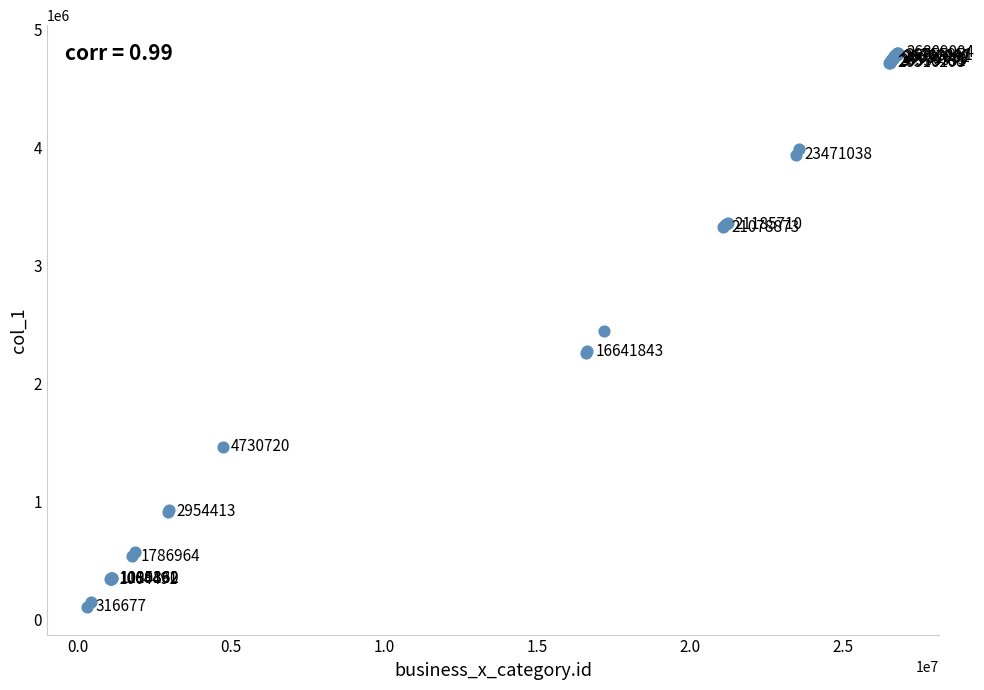

What Y value in the scatter plot is closest to 2452030?

2446437